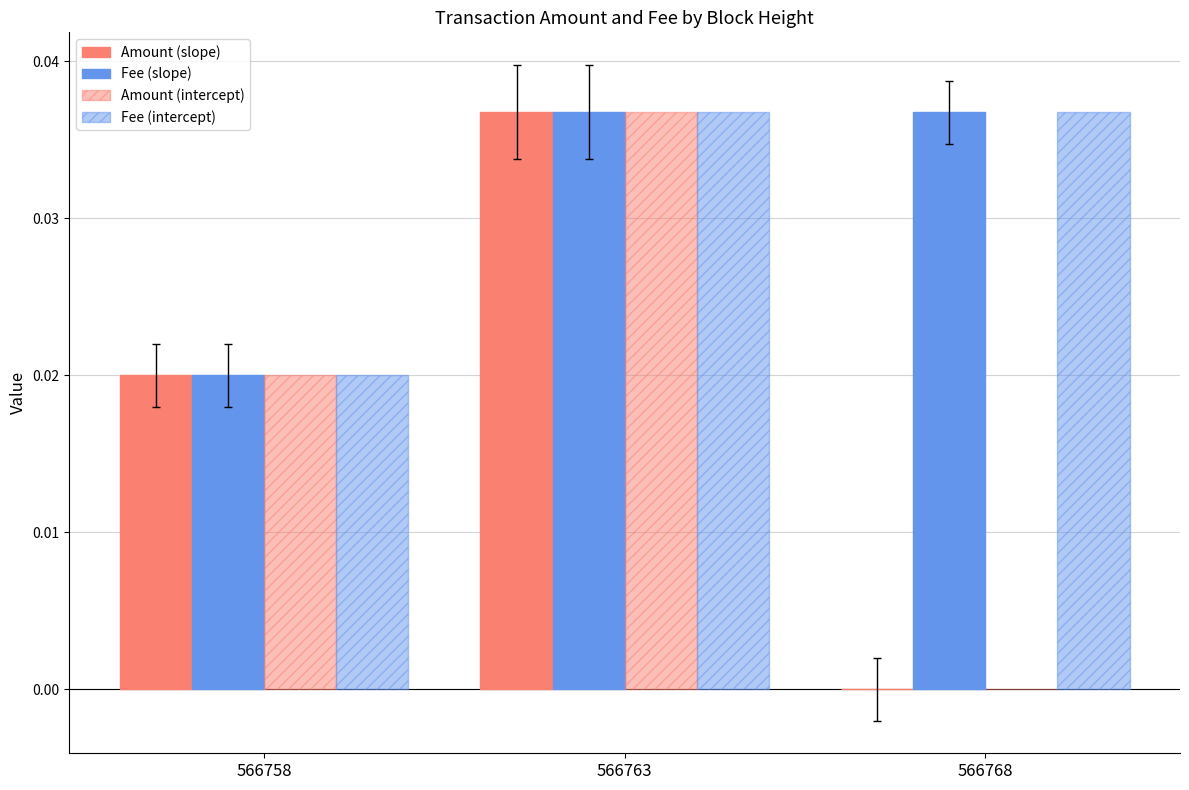

How many distinct data groups are displayed?

4